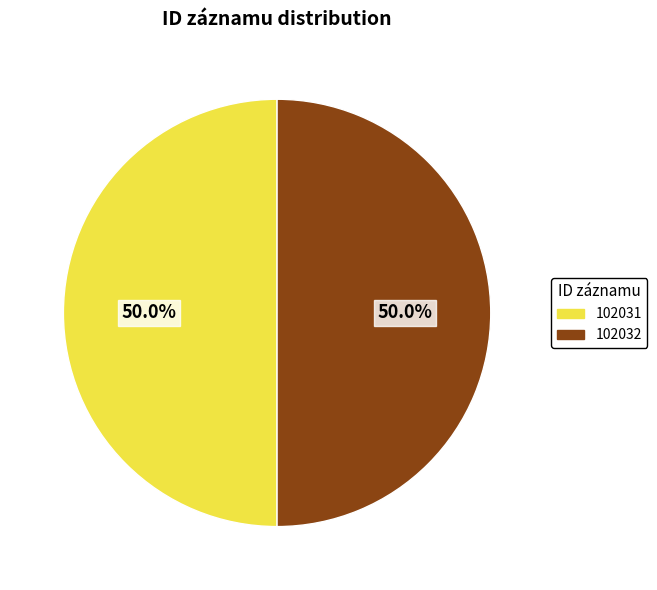

To the nearest percent, what is the average slice percentage?

50%